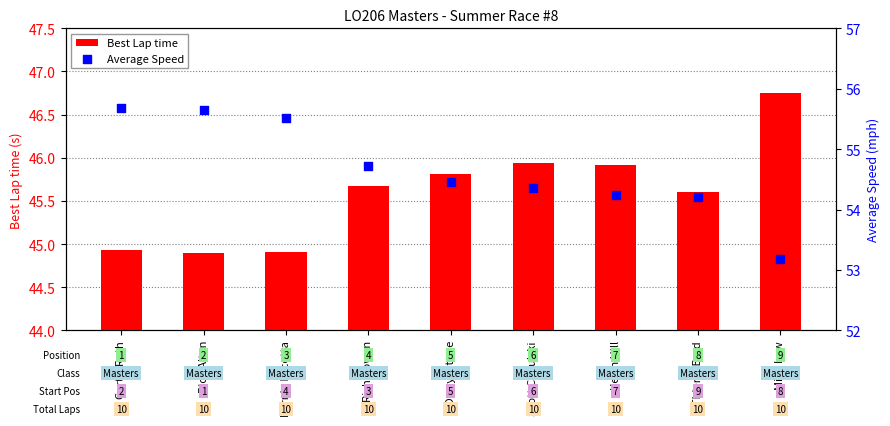

At how many categories does at least one series exceed 55?

3